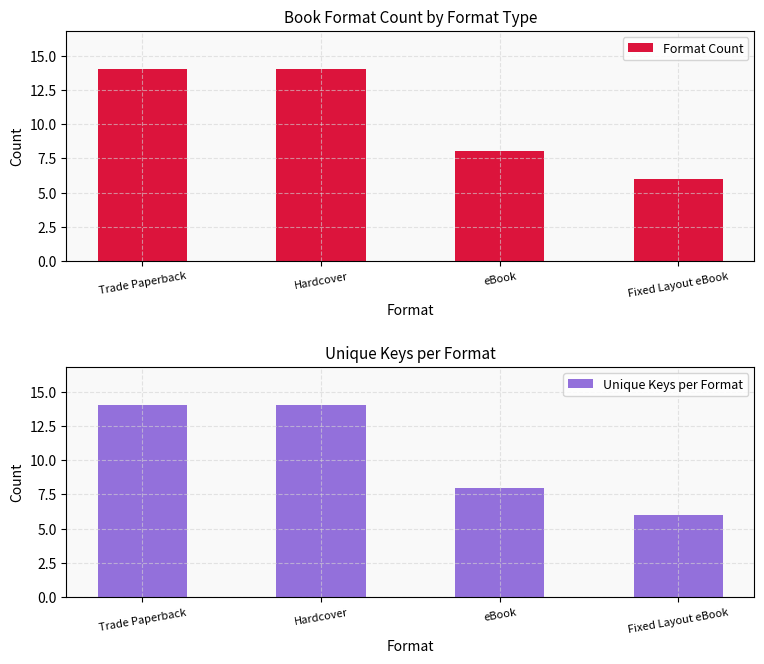

Which series has the widest spread of values?

Format Count